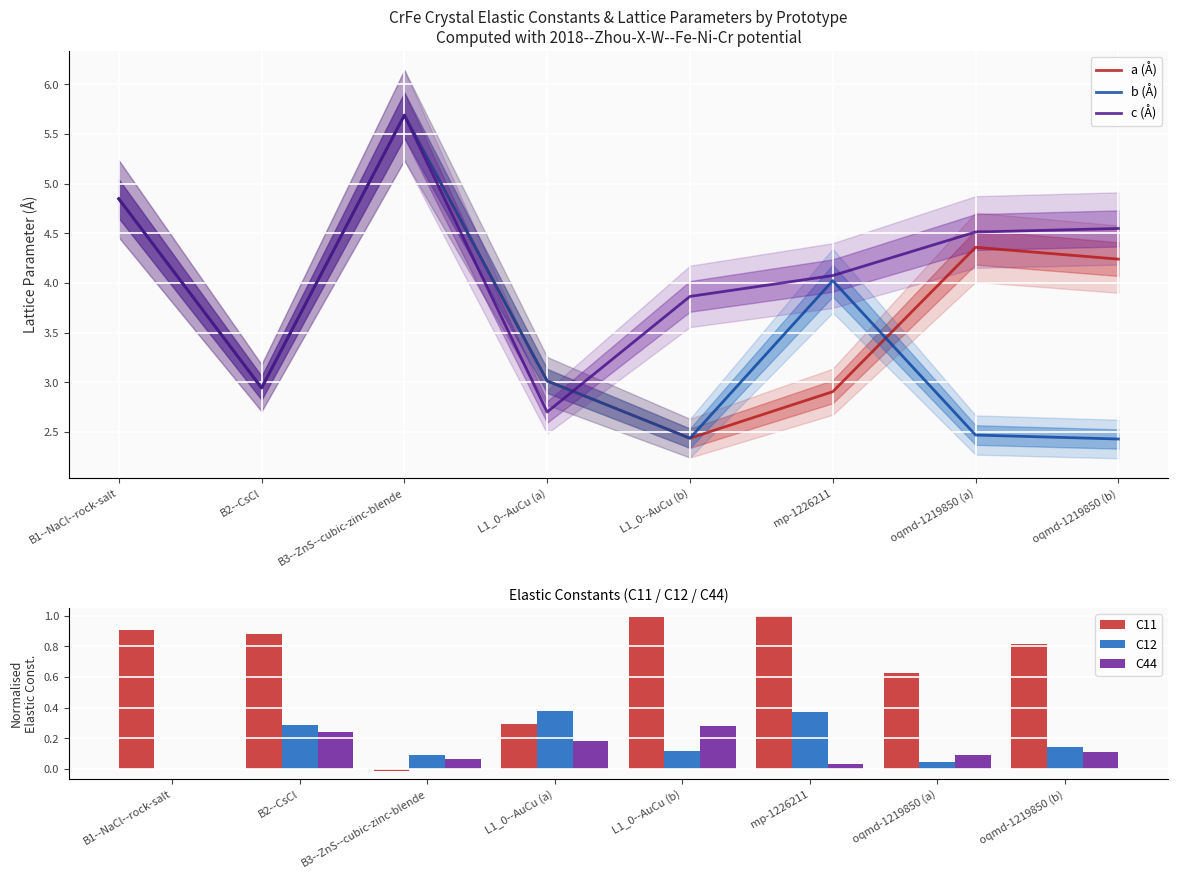

What is the difference between the a (Å) values at mp-1226211 and L1_0--AuCu (a)?

0.1